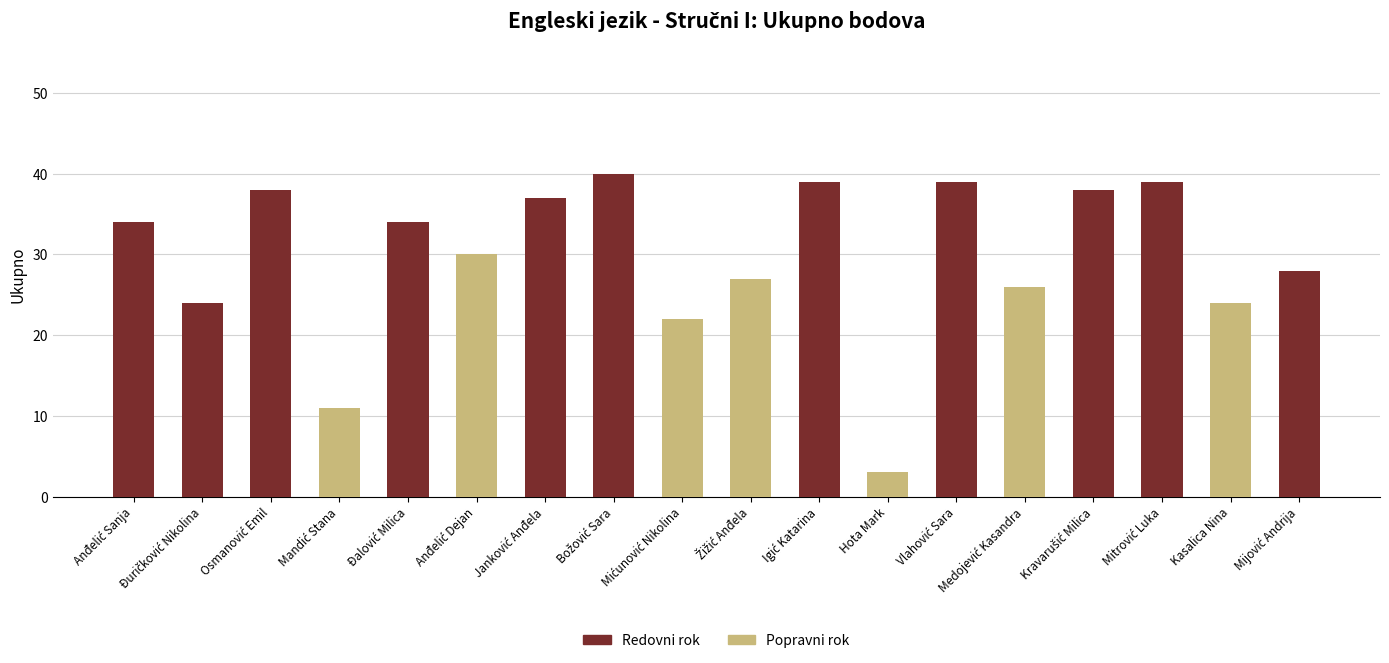

What is the sum of all Redovni rok values?

390